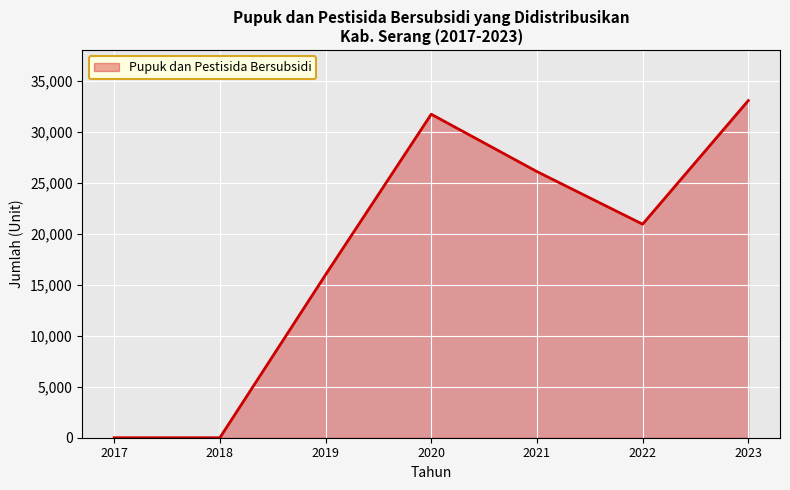

How many series are shown in this chart?

1